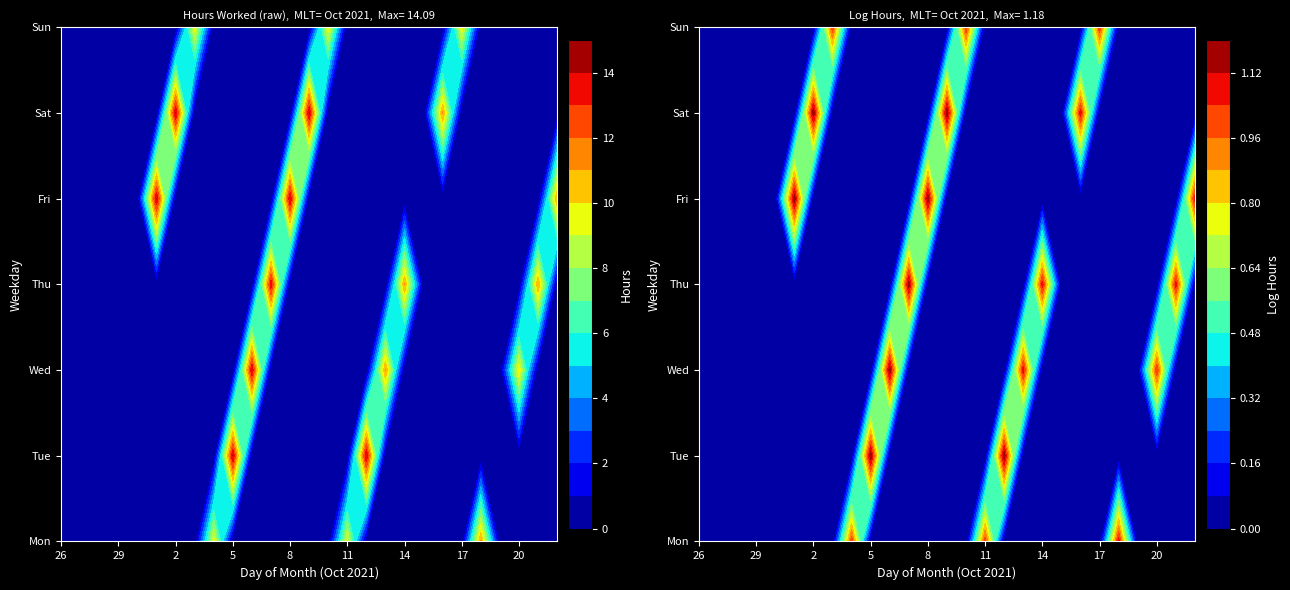

Between 16 and 3, which is larger?

16